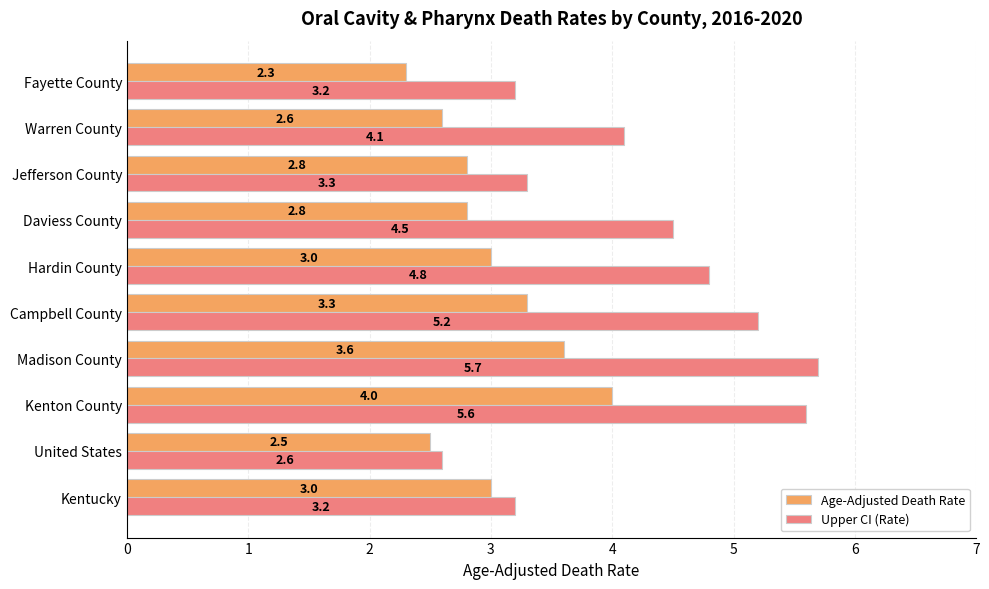

Is it true that Age-Adjusted Death Rate equals 3.8 at Warren County?

False